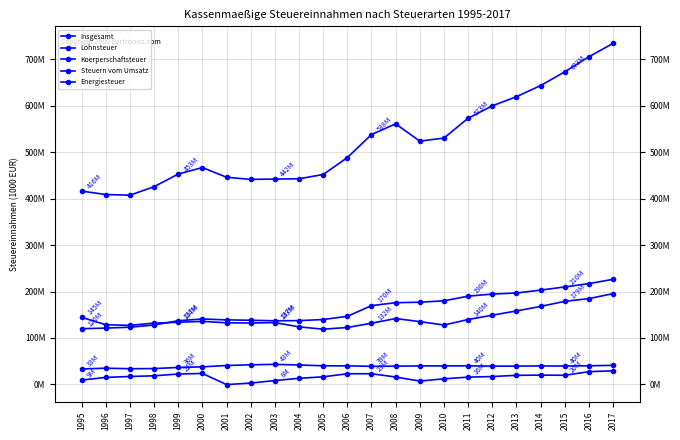

How many values in the Koerperschaftsteuer series are below 16934456?

11